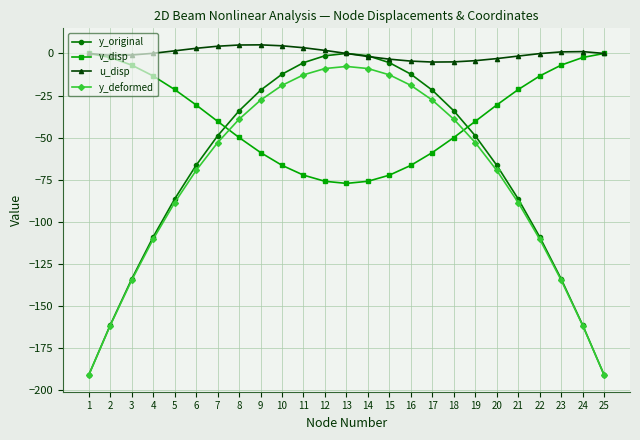

What is the minimum value shown in the chart?

-191.0